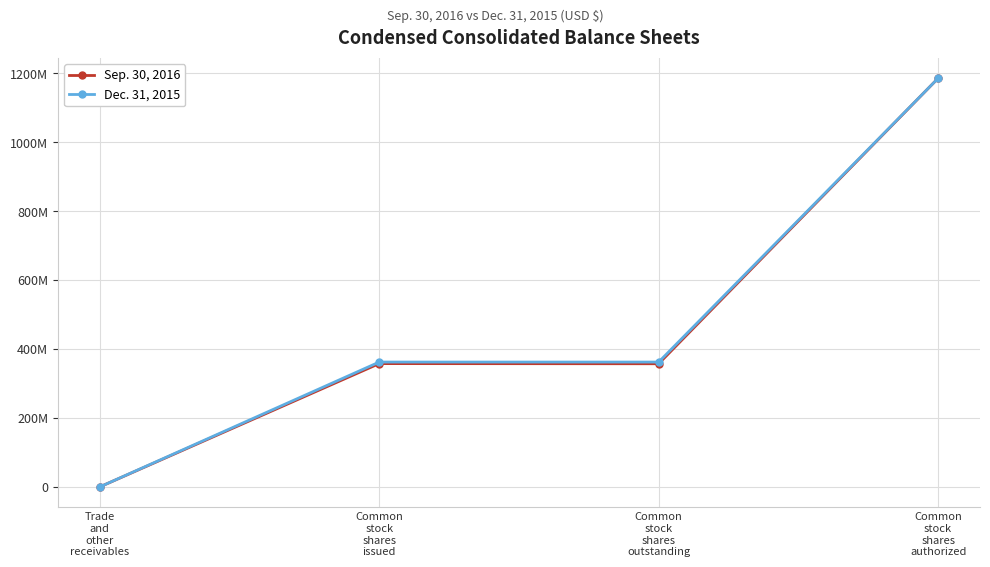

At which label is Sep. 30, 2016 closest to 592900013?

Common
stock
shares
issued